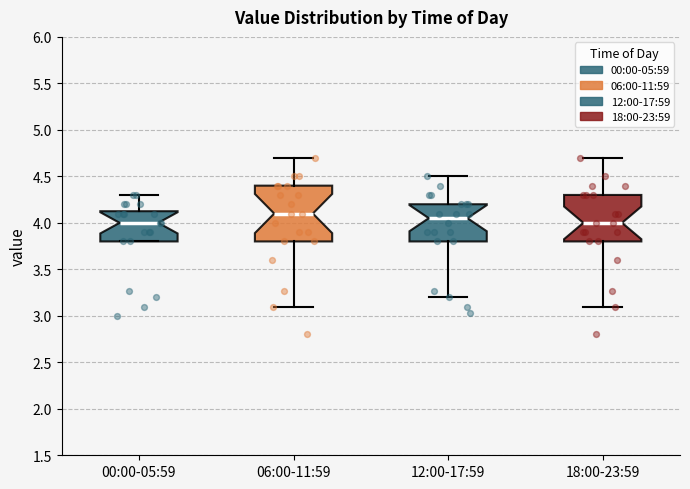

Reading left to right, transcribe this box plot: for each box, give where its median line is, the range the box spans, and where its two whiskers end, as read against the y-axis. The values are not printed on the chart, so give them approximately, as read against the axis.

00:00-05:59: median 4.00, box 3.80 to 4.15, whiskers 3.80 to 4.30
06:00-11:59: median 4.10, box 3.80 to 4.40, whiskers 3.10 to 4.70
12:00-17:59: median 4.05, box 3.80 to 4.20, whiskers 3.20 to 4.50
18:00-23:59: median 4.00, box 3.80 to 4.30, whiskers 3.10 to 4.70